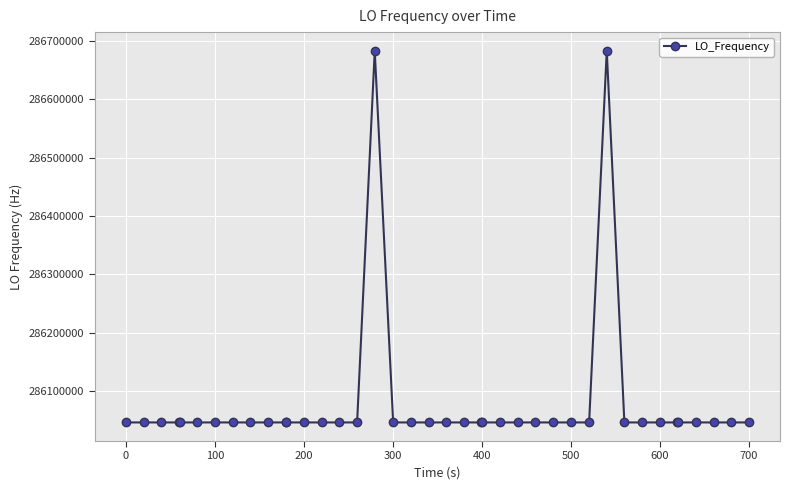

What is the value of the 21st point from the left?

286046998.7